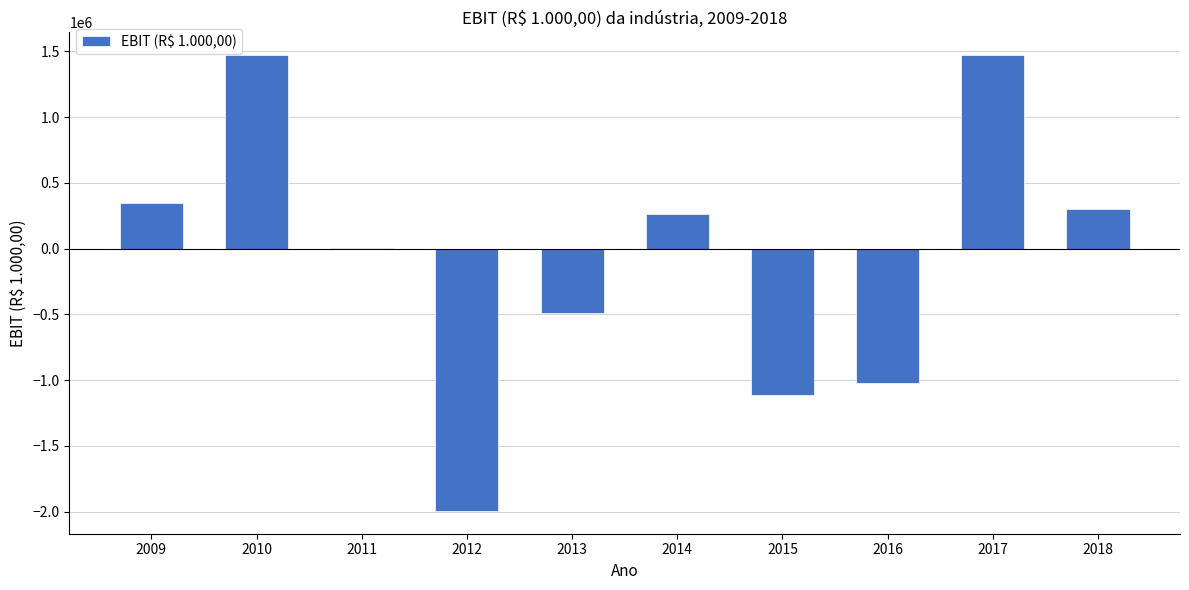

What is the sum of all values?

-761159.1